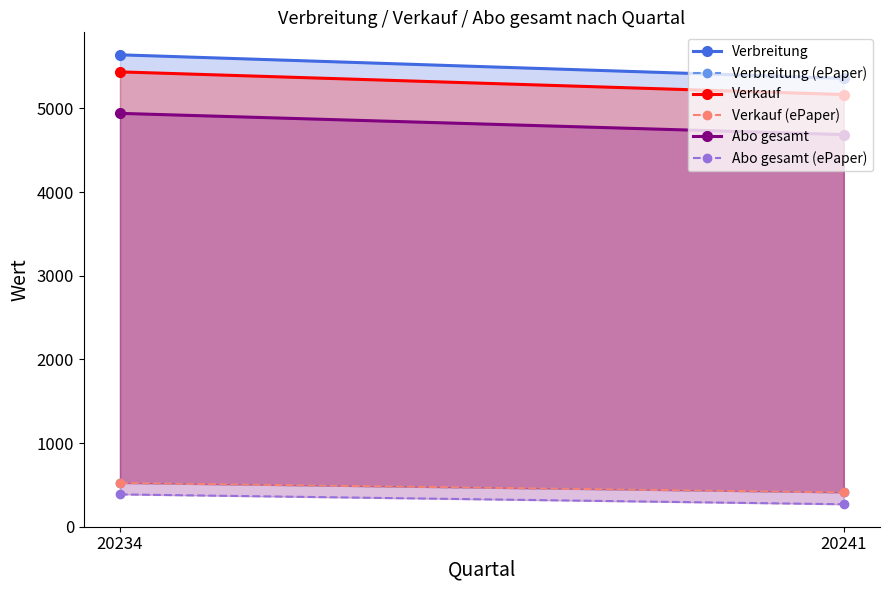

How many values in the Abo gesamt (ePaper) series are below 386?

1